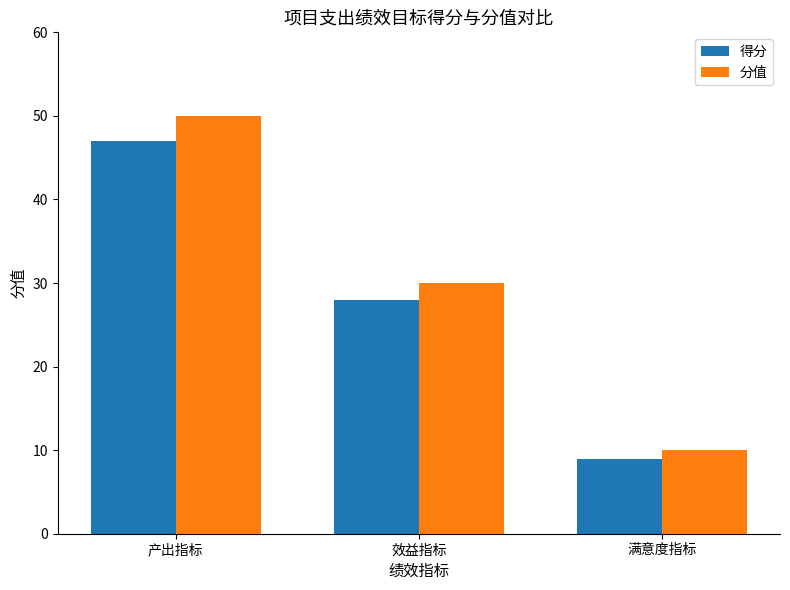

Which series has the largest range (max minus min)?

分值